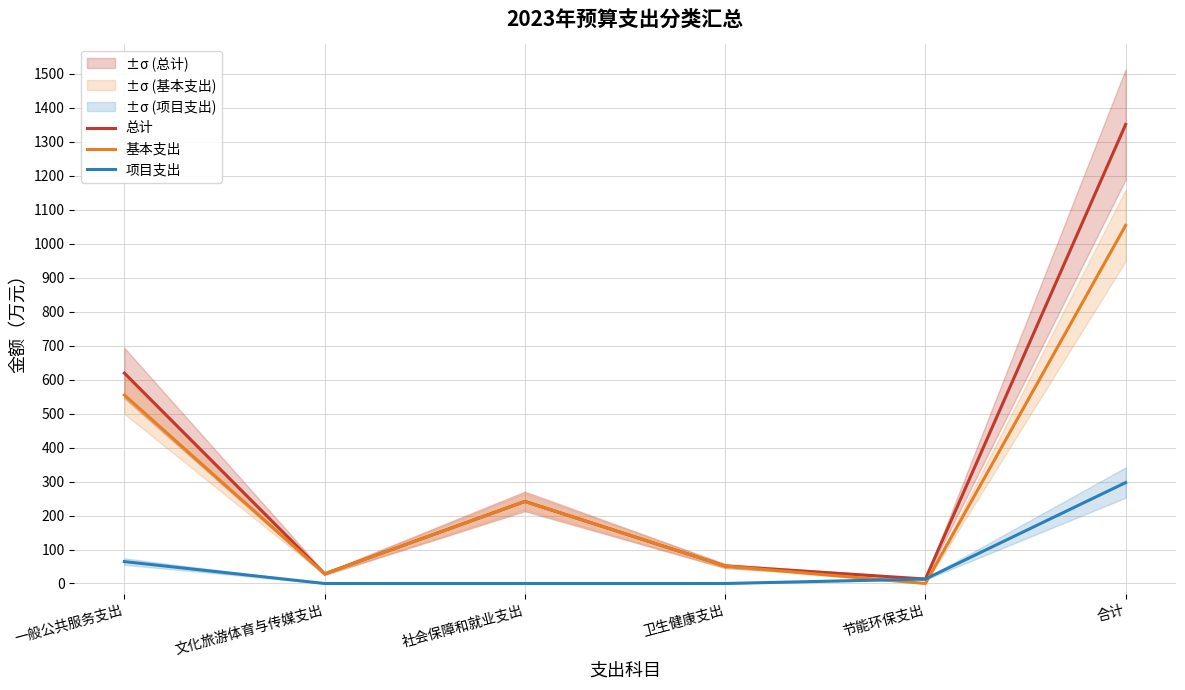

True or false: 总计 and 基本支出 cross at least once.

False